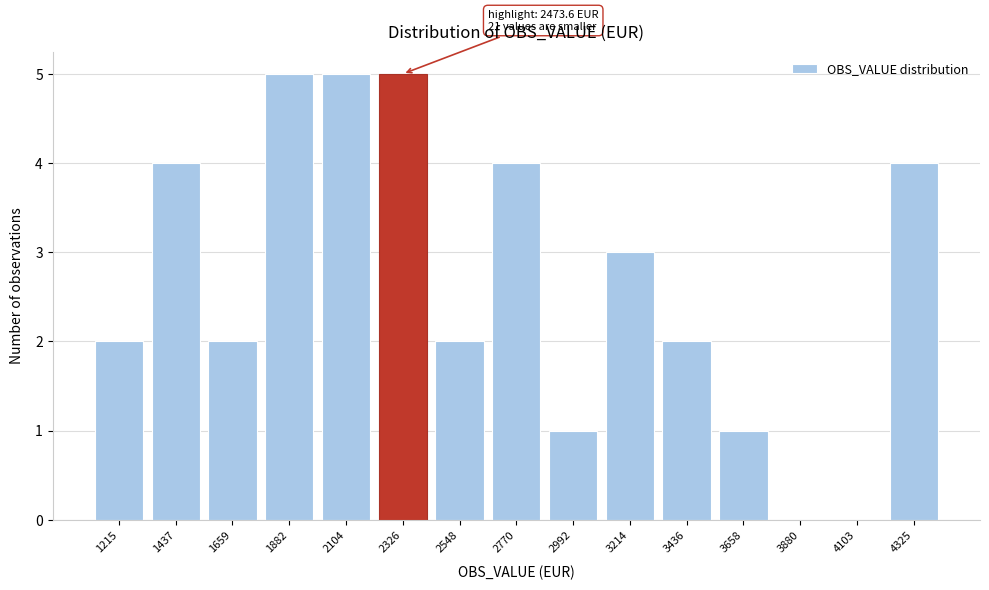

Reading right to left, what are all the values shown in this chart?

4325=4	4103=0	3880=0	3658=1	3436=2	3214=3	2992=1	2770=4	2548=2	2326=5	2104=5	1882=5	1659=2	1437=4	1215=2